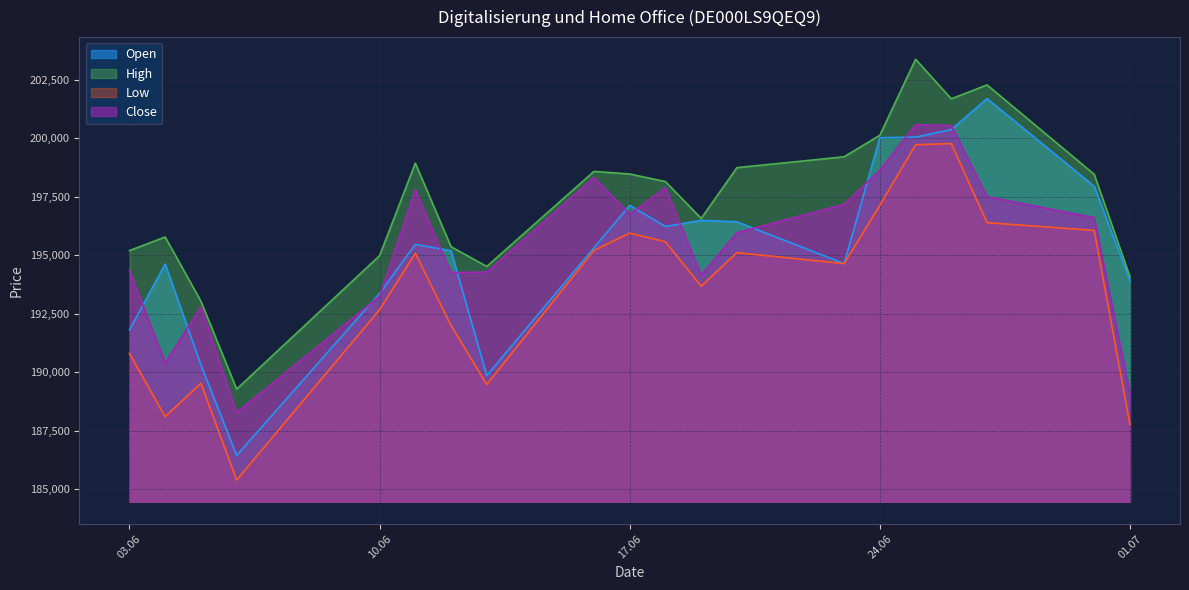

What is the sum of all Low values?

3869955